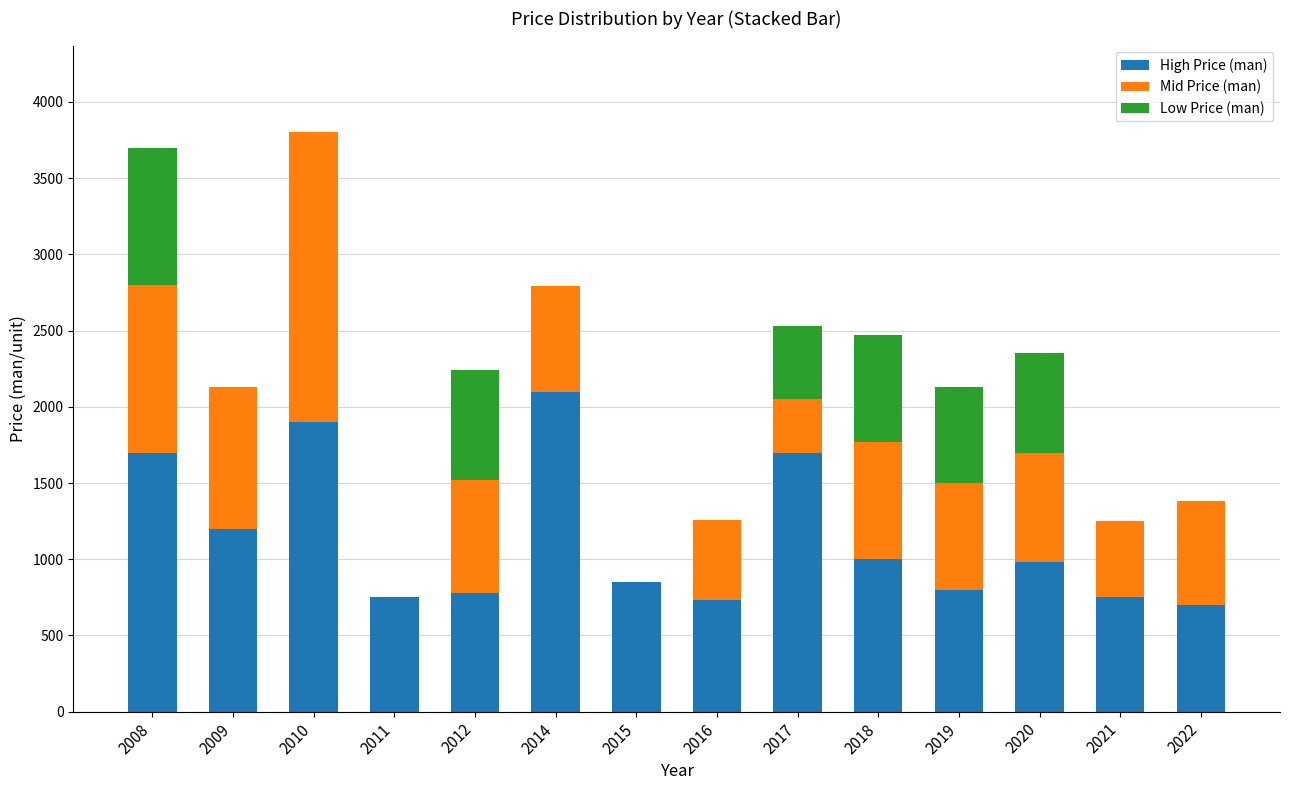

Is it true that High Price (man) equals 1559 at 2018?

False